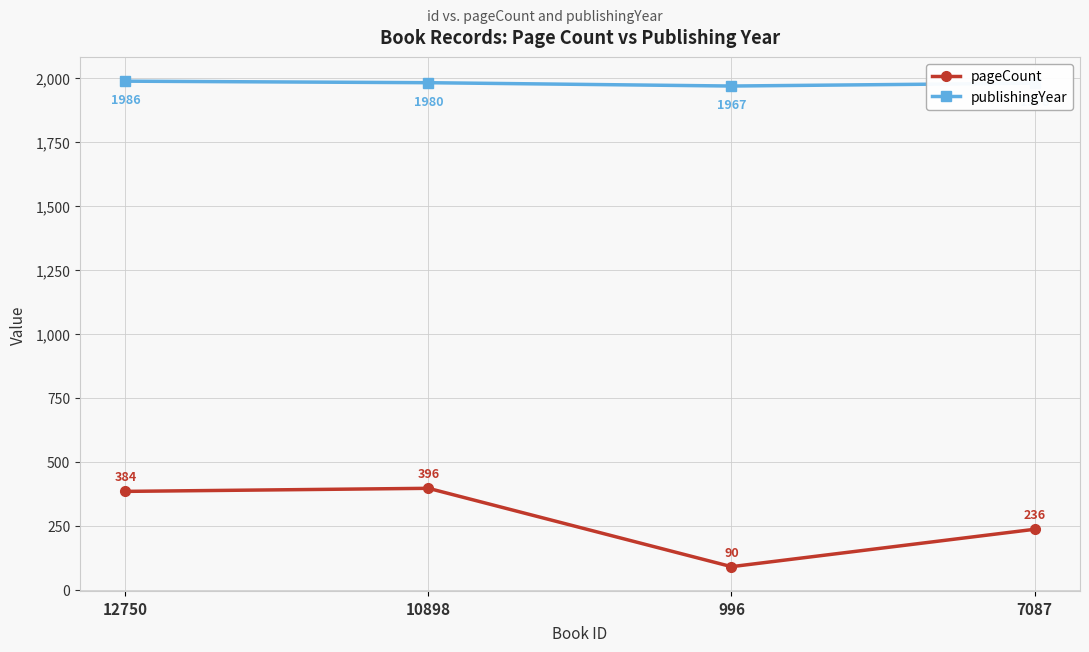

What is the maximum value for pageCount?

396